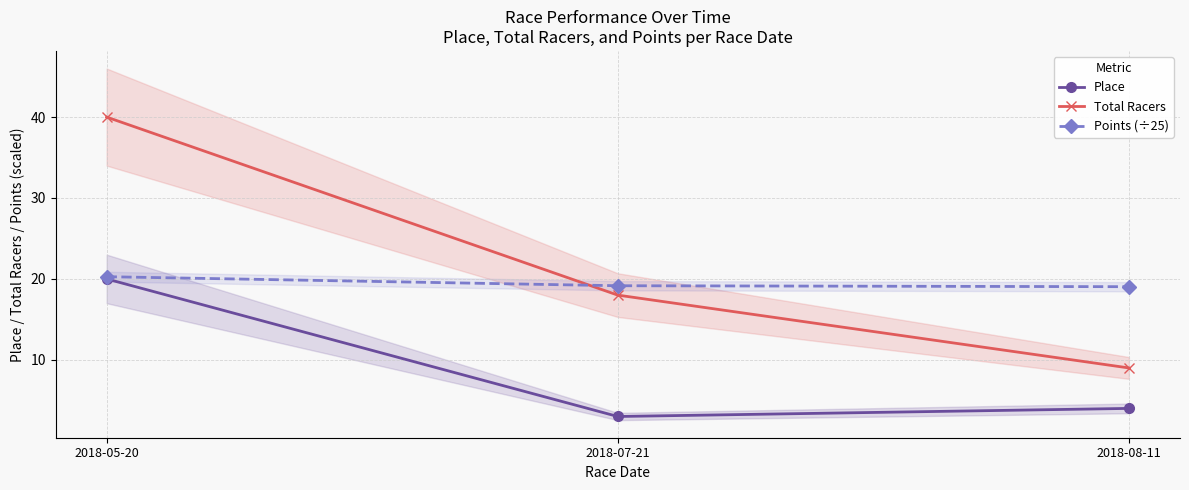

Where is Points (÷25) nearest to the value 19?

2018-08-11